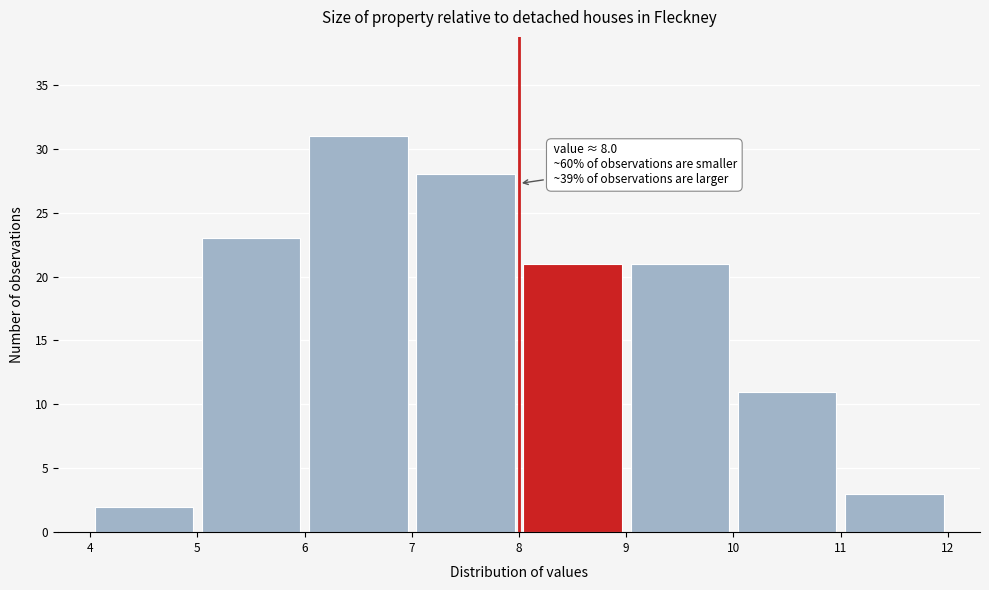

Over which range of the x-axis is the bar tallest?

6 to 7